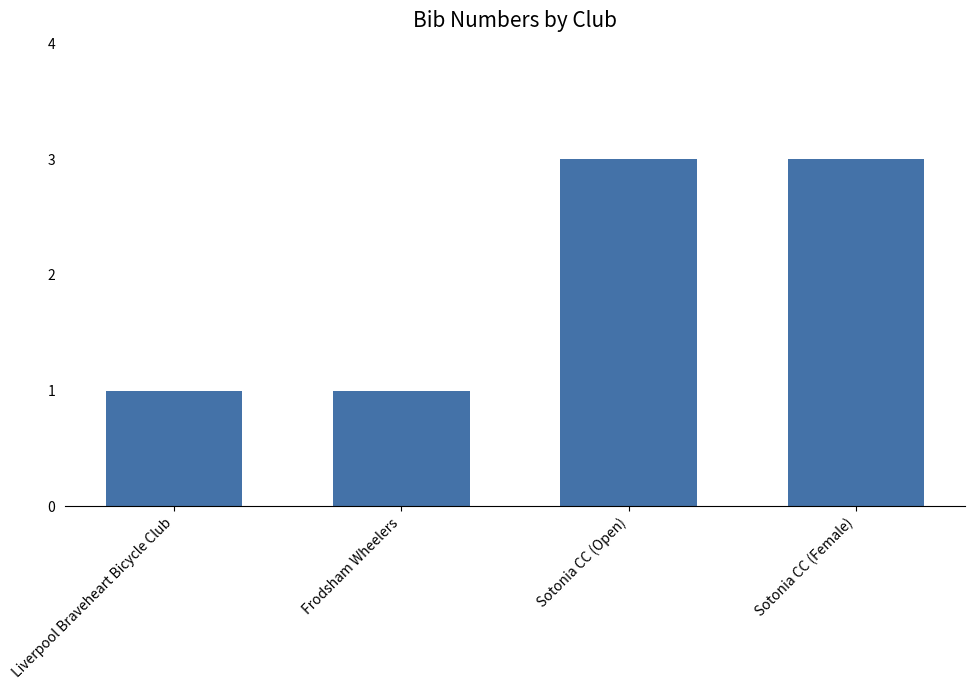

What is the label of the 3rd bar from the left?

Sotonia CC (Open)